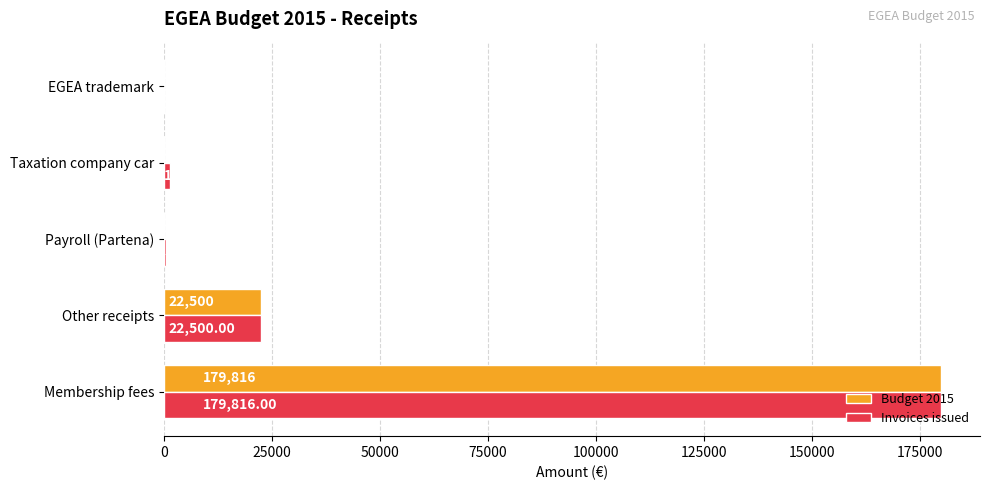

At which label is Budget 2015 closest to 89908?

Other receipts